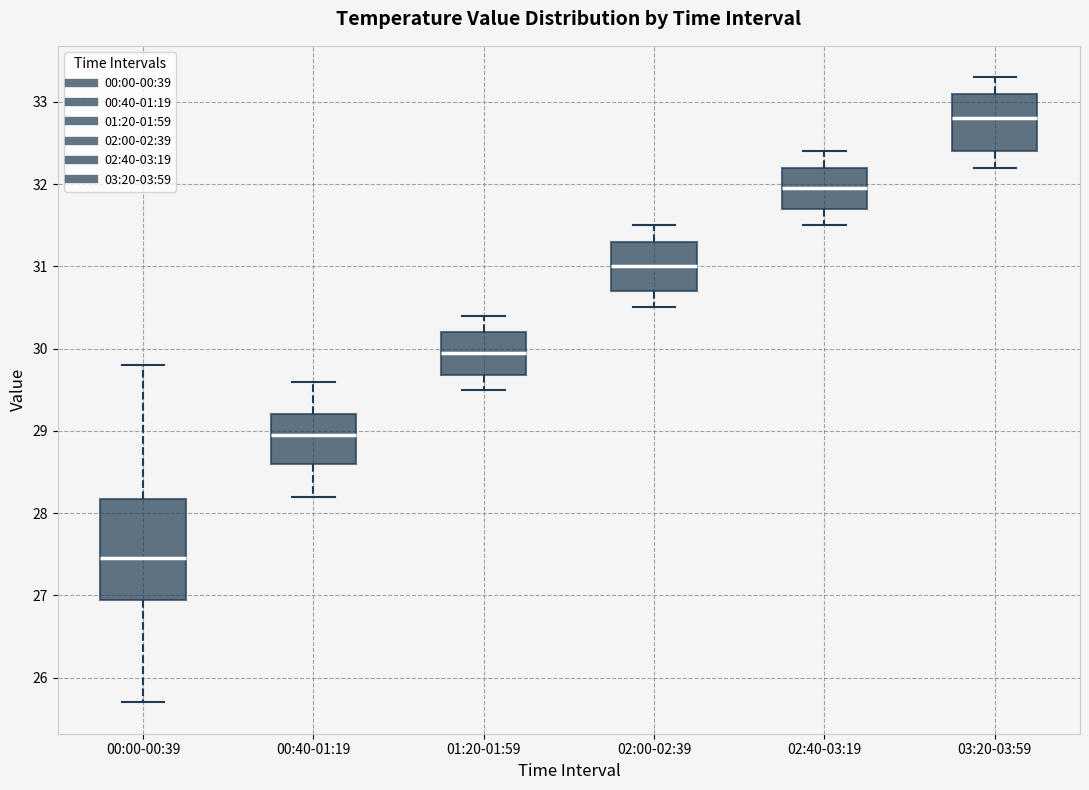

Where does the upper whisker of the box for 00:40-01:19 end on the y-axis? The values are not printed on the chart, so give them approximately, as read against the axis.

29.6